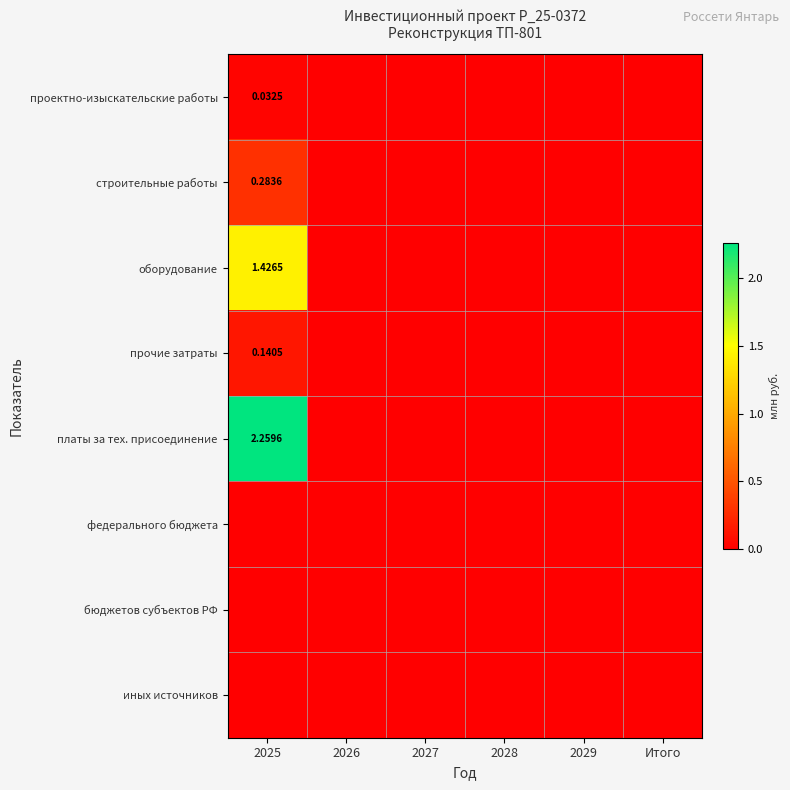

How many positive values does the проектно-изыскательские работы series have?

1